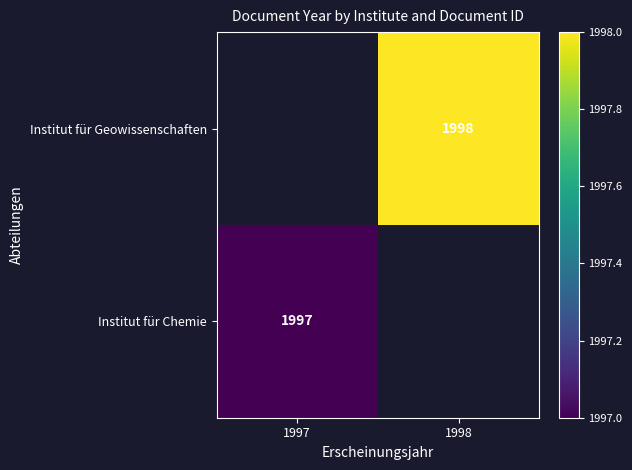

How many distinct data groups are displayed?

2